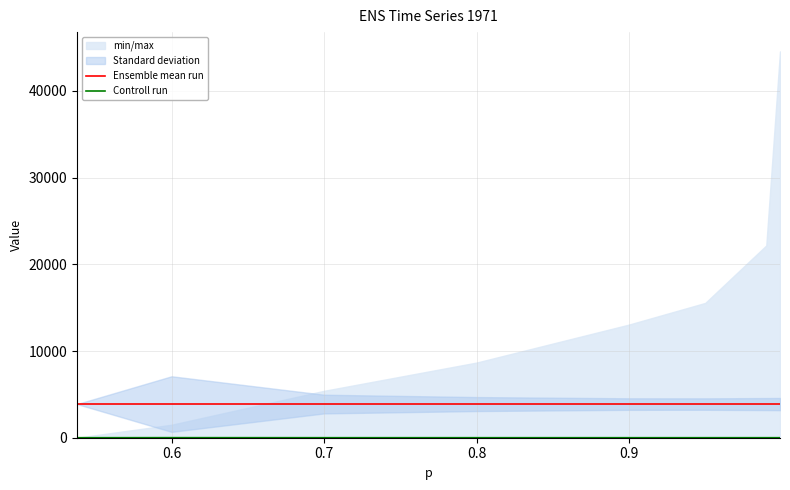

What is the maximum value for Ensemble mean run?

3881.7